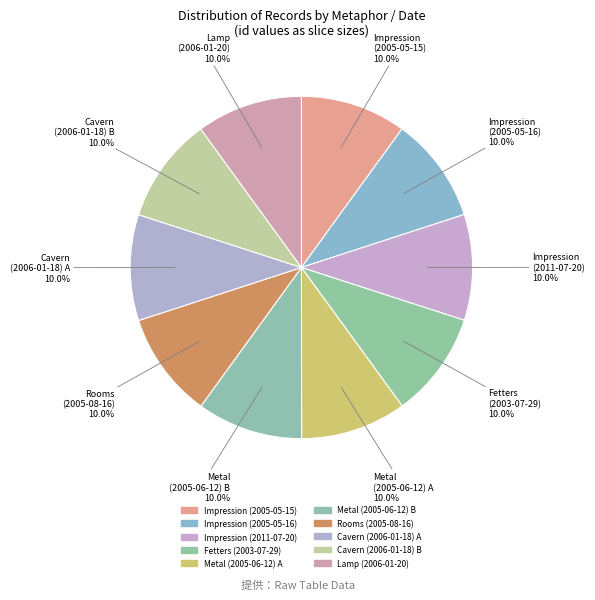

Do Metal (2005-06-12) B and Impression (2011-07-20) together represent more than half of the pie?

No